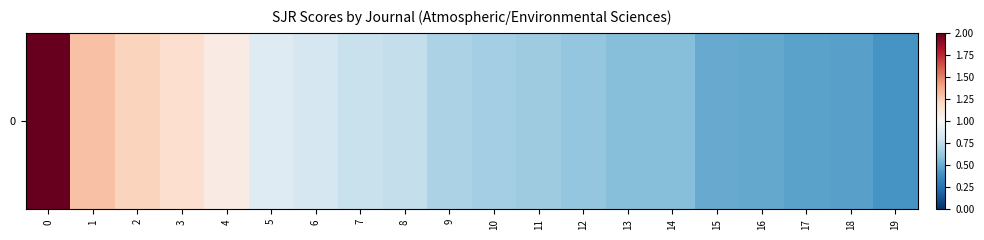

What is the minimum value shown in the chart?

0.4